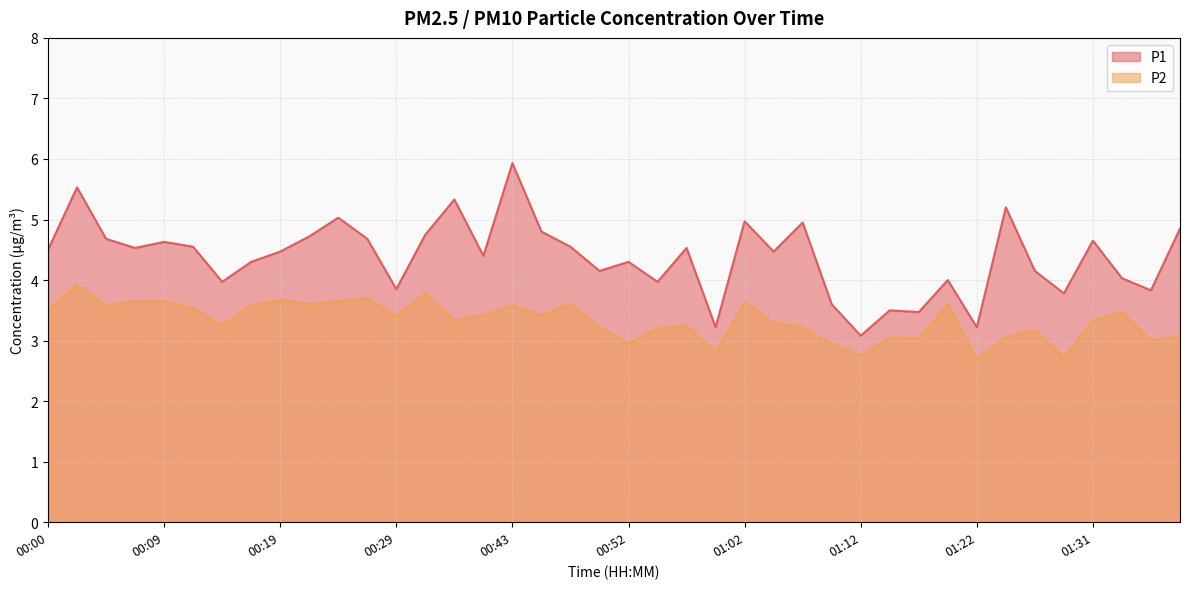

True or false: P1 and P2 cross at least once.

False